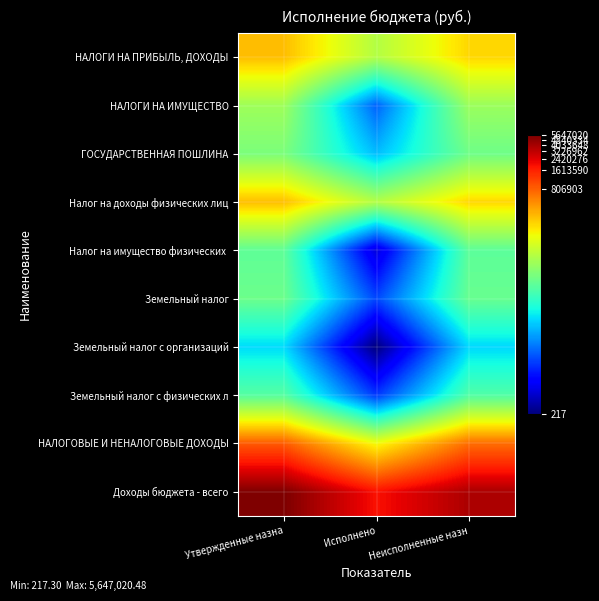

Rank the series by their maximum value, from lowest to highest.

Земельный налог с организаций, Земельный налог с физических л, Налог на имущество физических, Земельный налог, ГОСУДАРСТВЕННАЯ ПОШЛИНА, НАЛОГИ НА ИМУЩЕСТВО, НАЛОГИ НА ПРИБЫЛЬ, ДОХОДЫ, Налог на доходы физических лиц, НАЛОГОВЫЕ И НЕНАЛОГОВЫЕ ДОХОДЫ, Доходы бюджета - всего